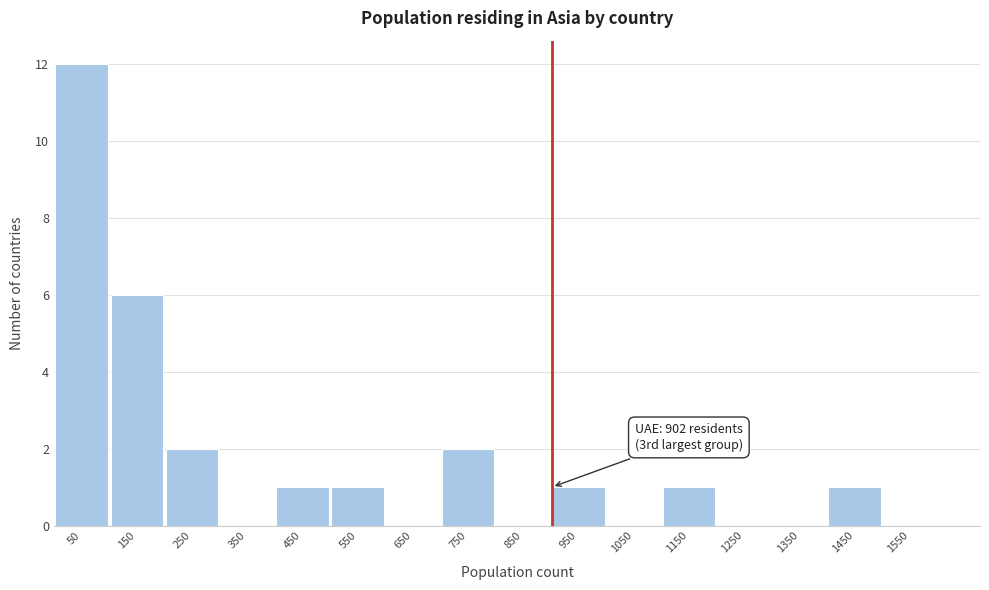

Which range on the x-axis has the tallest bar?

0 to 100